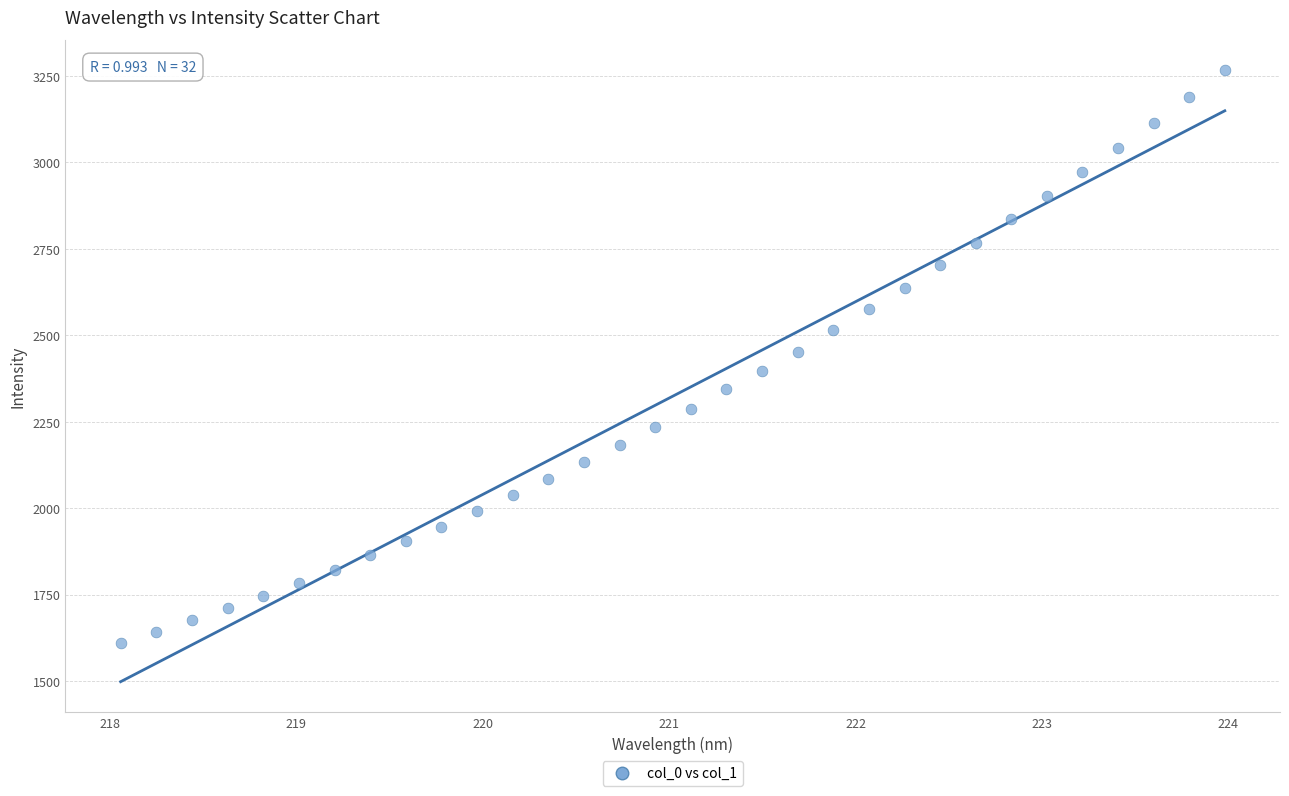

What is the range of X values (max minus min)?

5.9